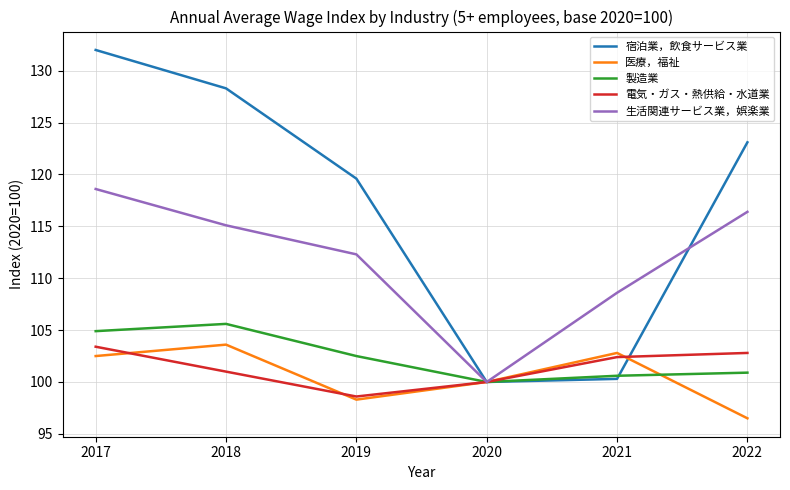

The 生活関連サービス業，娯楽業 series shows 186.3 at 2021. True or false?

False